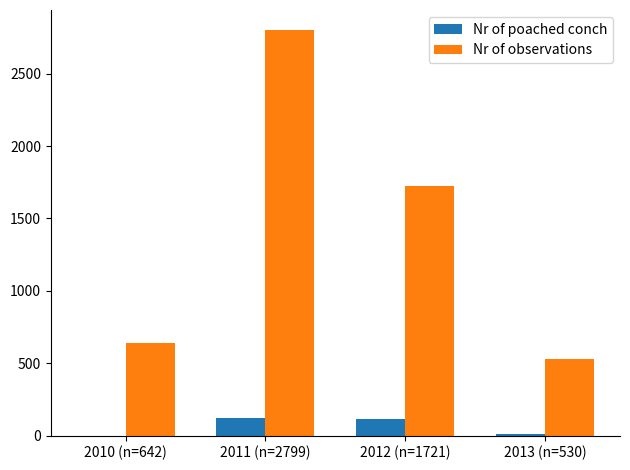

Is the value of Nr of observations at 2012 (n=1721) greater than the value of Nr of poached conch at 2011 (n=2799)?

Yes